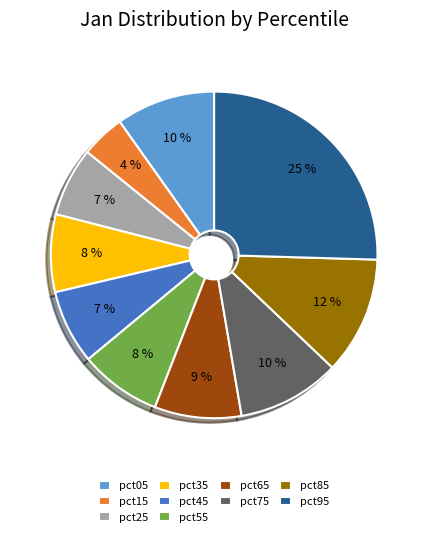

To the nearest percent, what is the difference between the pct55 and pct95 slice percentages?

17%